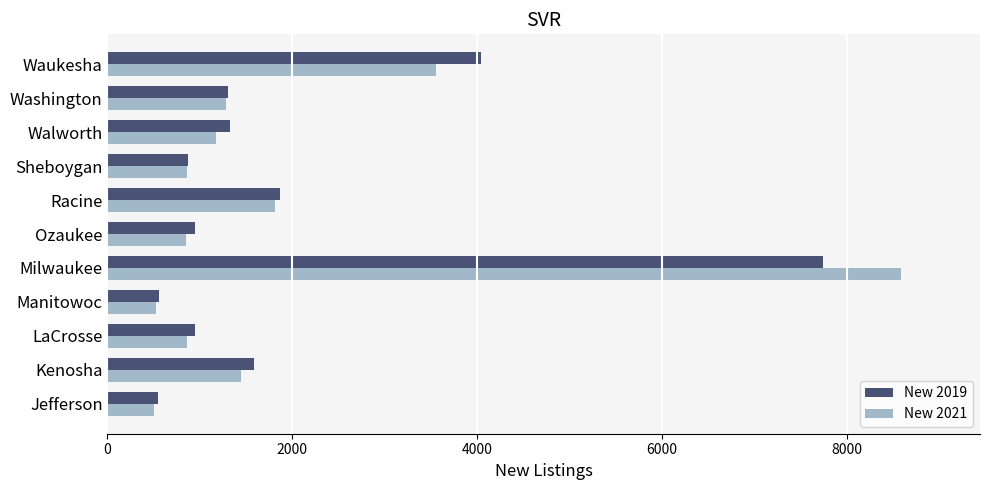

Between Sheboygan and Walworth, which series saw the biggest shift?

New 2019